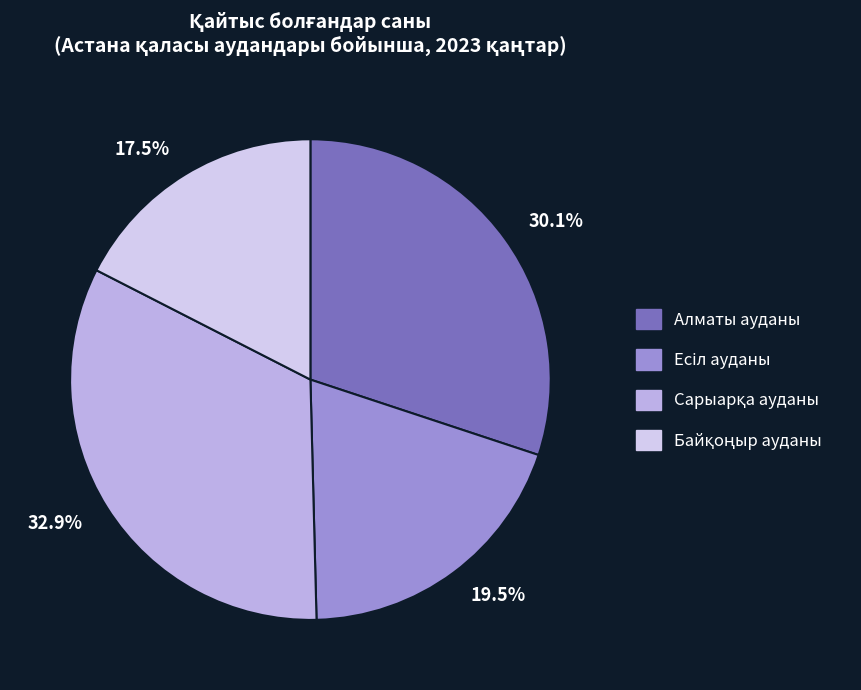

True or false: Есіл ауданы accounts for 20% of the total.

True